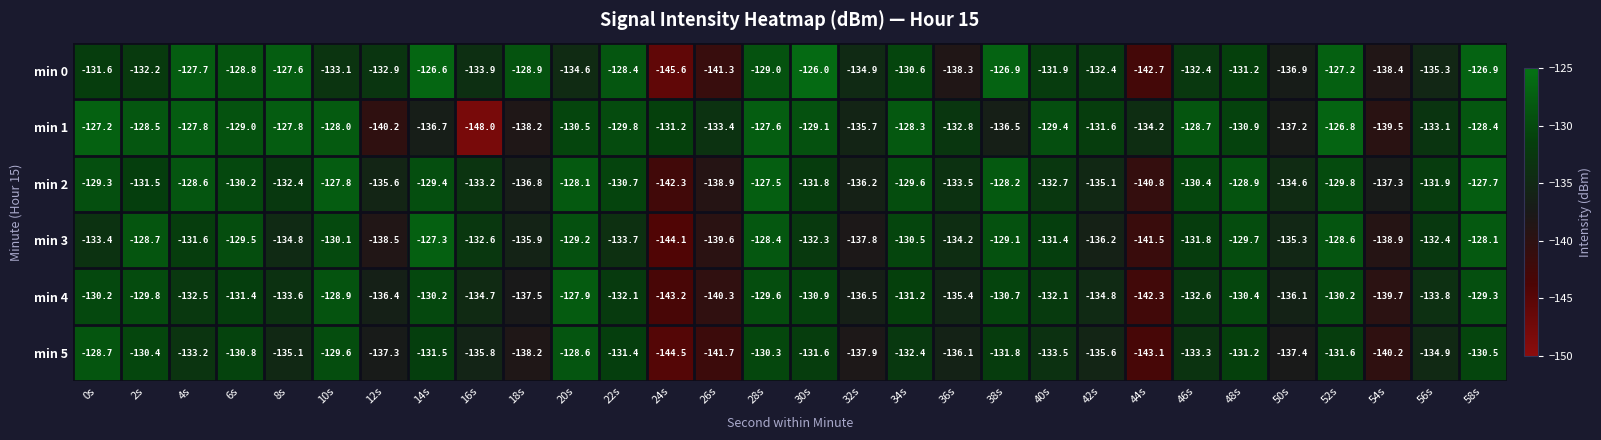

At which category is the sum across all series the highest?

58s